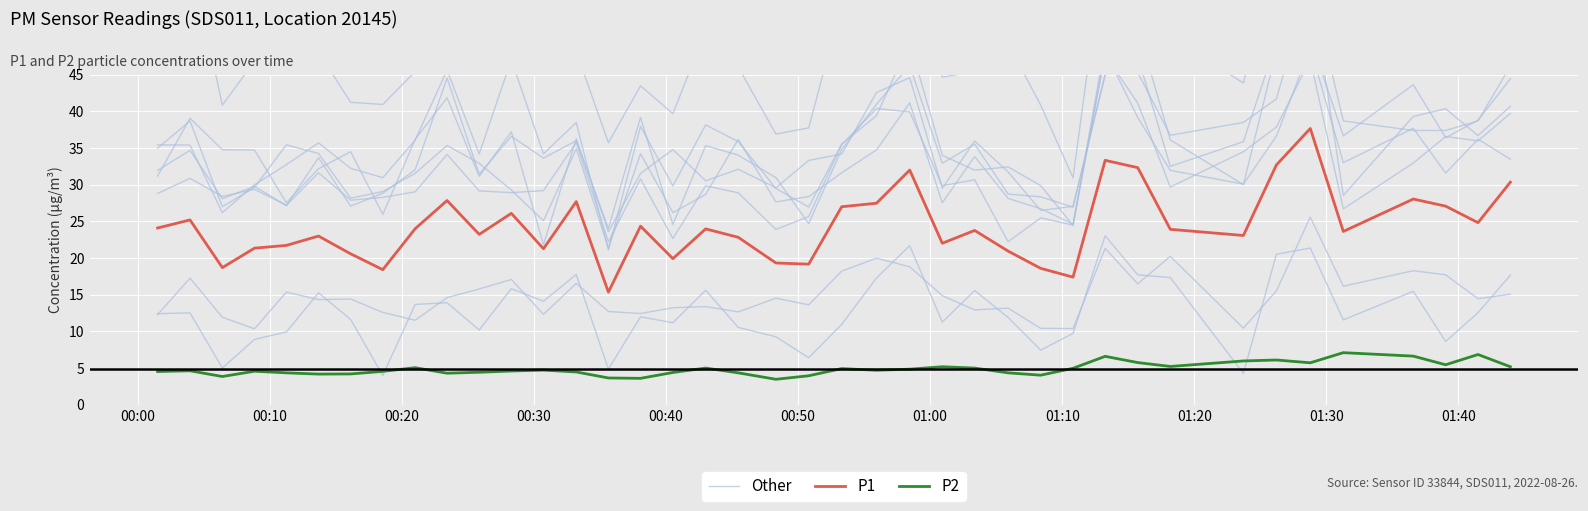

True or false: P2 and P1 cross at least once.

False